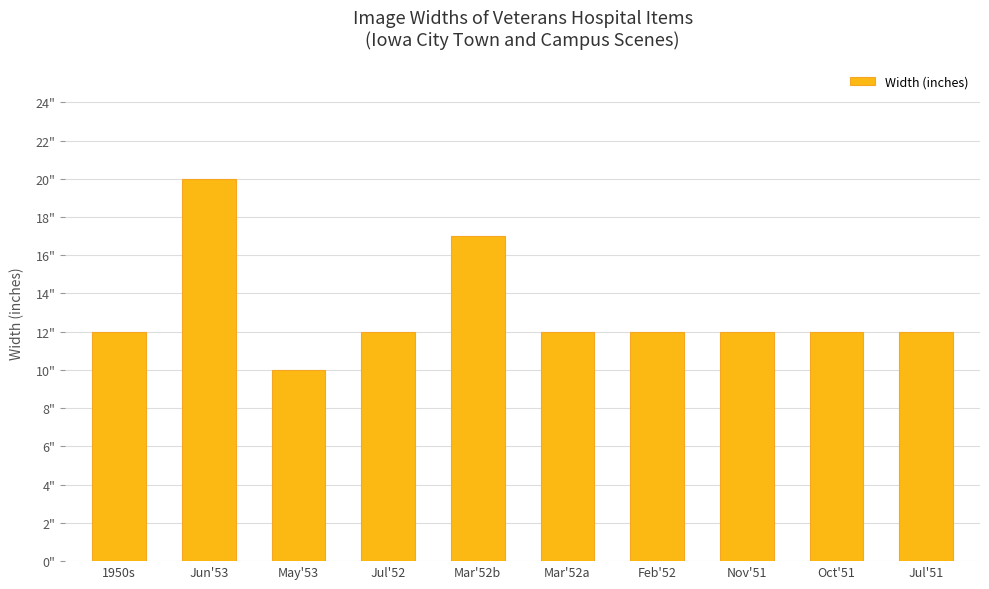

Reading right to left, transcribe all the data shown in this chart.

12	12	12	12	12	17	12	10	20	12